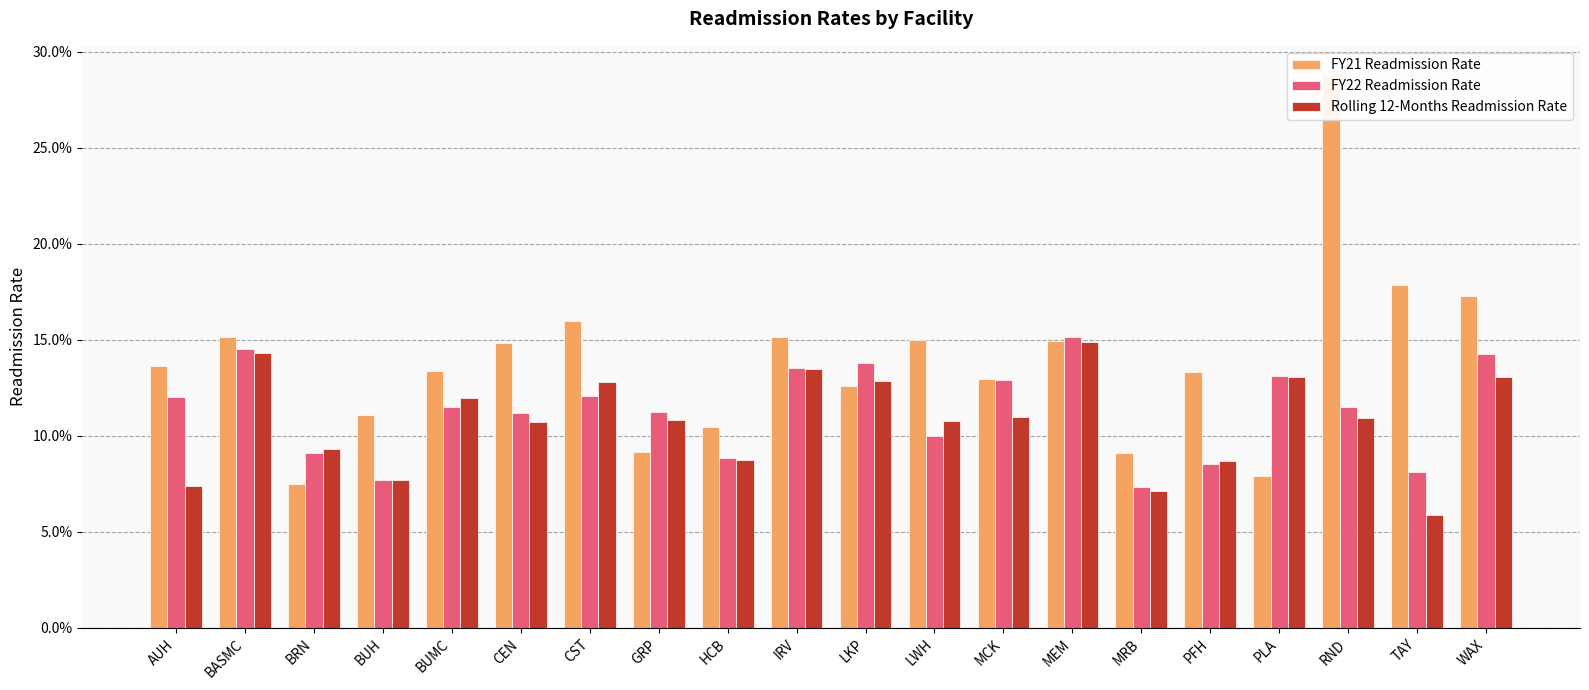

Which has a higher value, MCK or IRV?

IRV